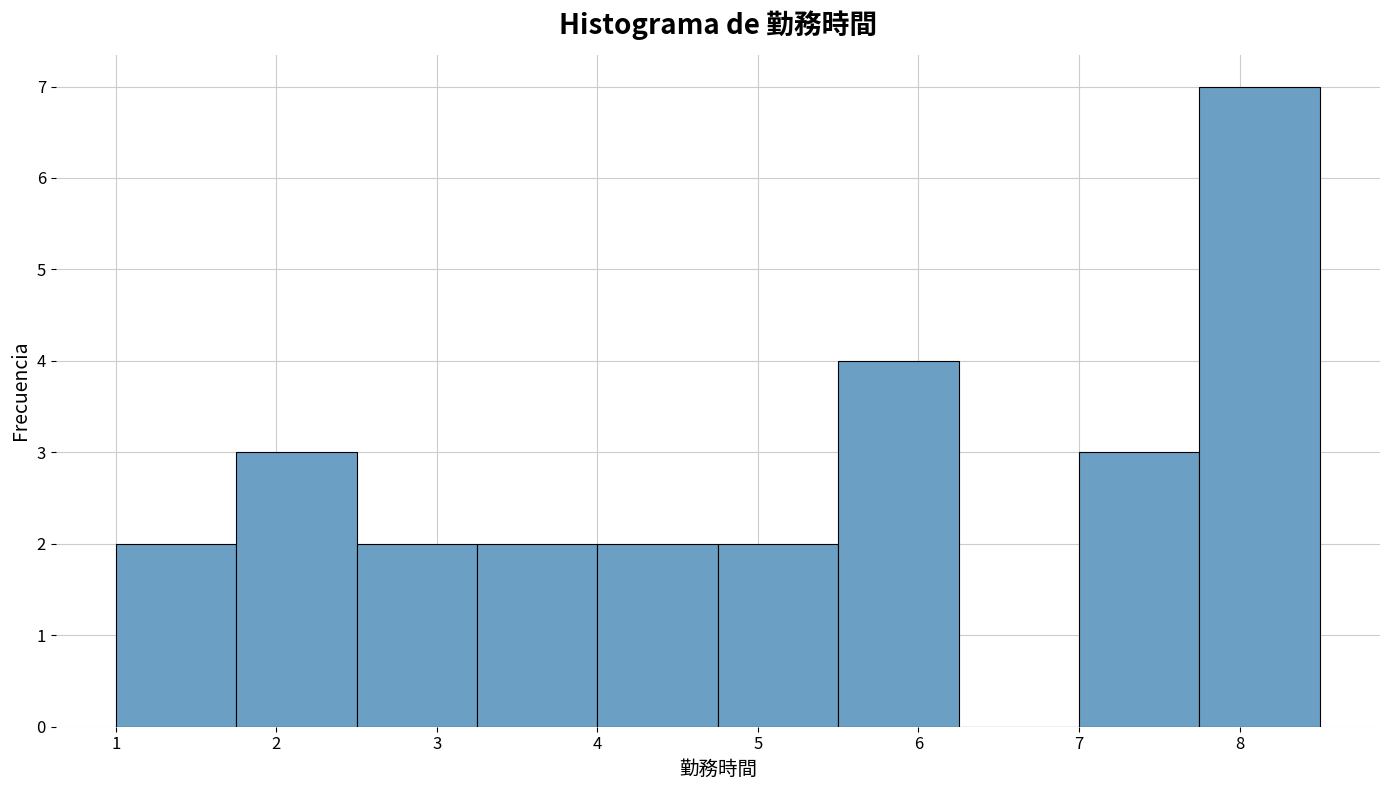

Which range on the x-axis has the tallest bar?

7.75 to 8.50